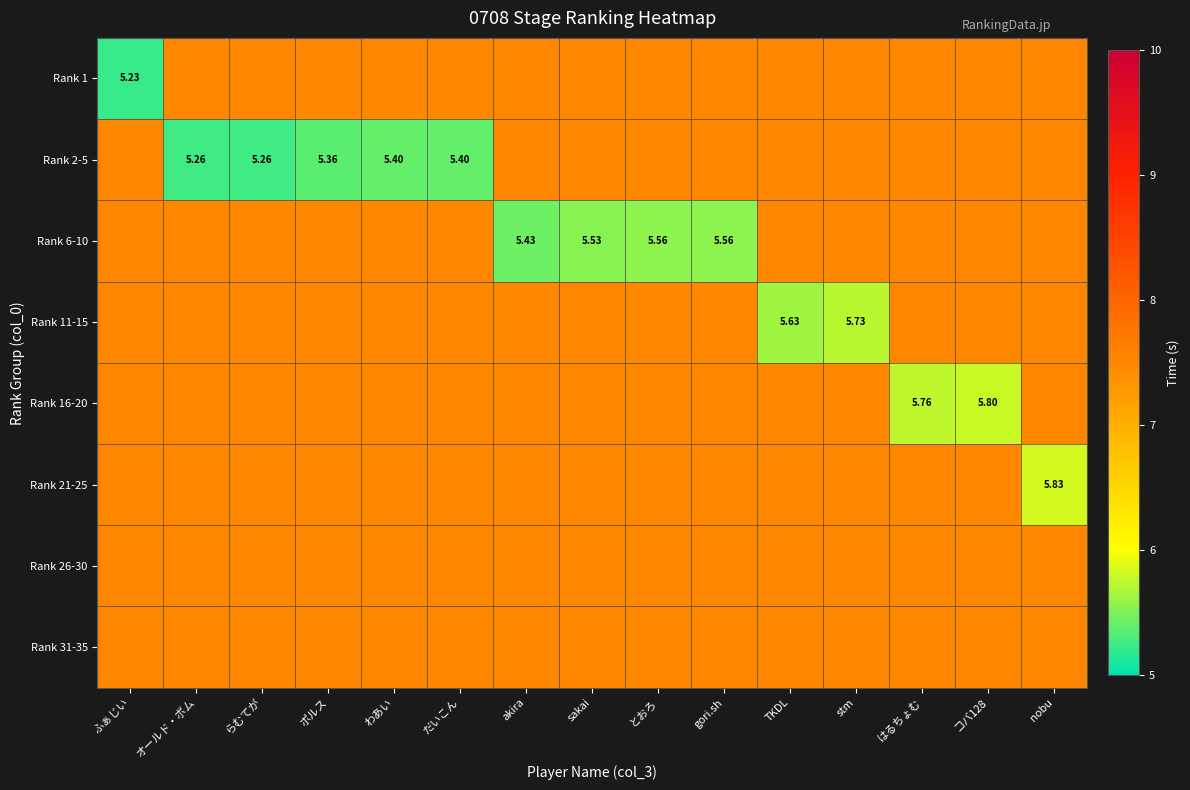

What is the difference between the second highest and second lowest values in the Rank 6-10 series?

2.0